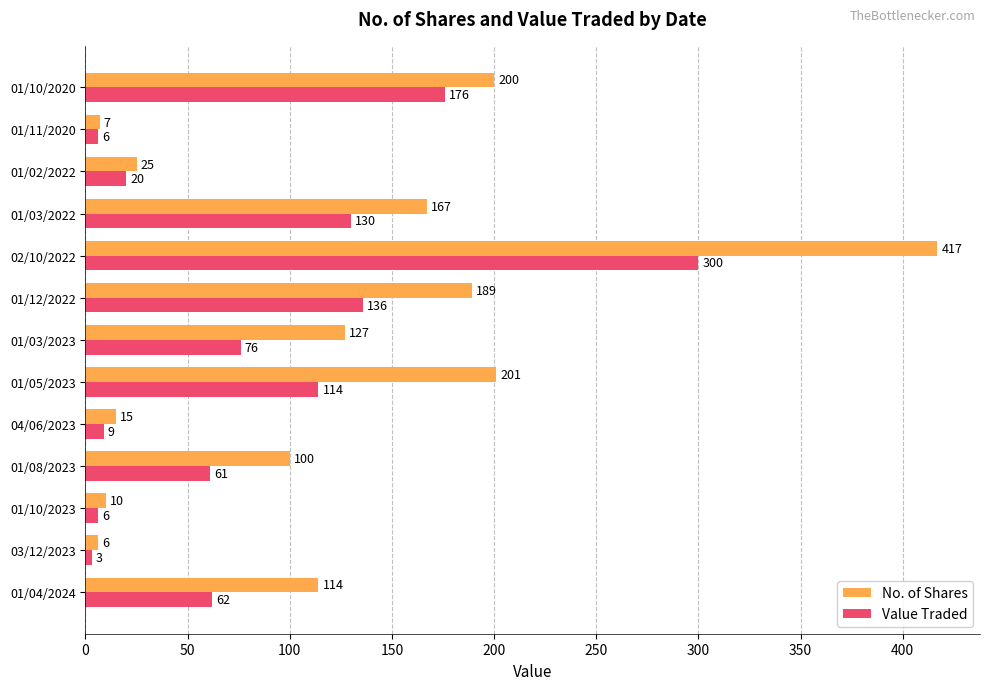

What is the difference between the maximum and minimum values in the Value Traded series?

297